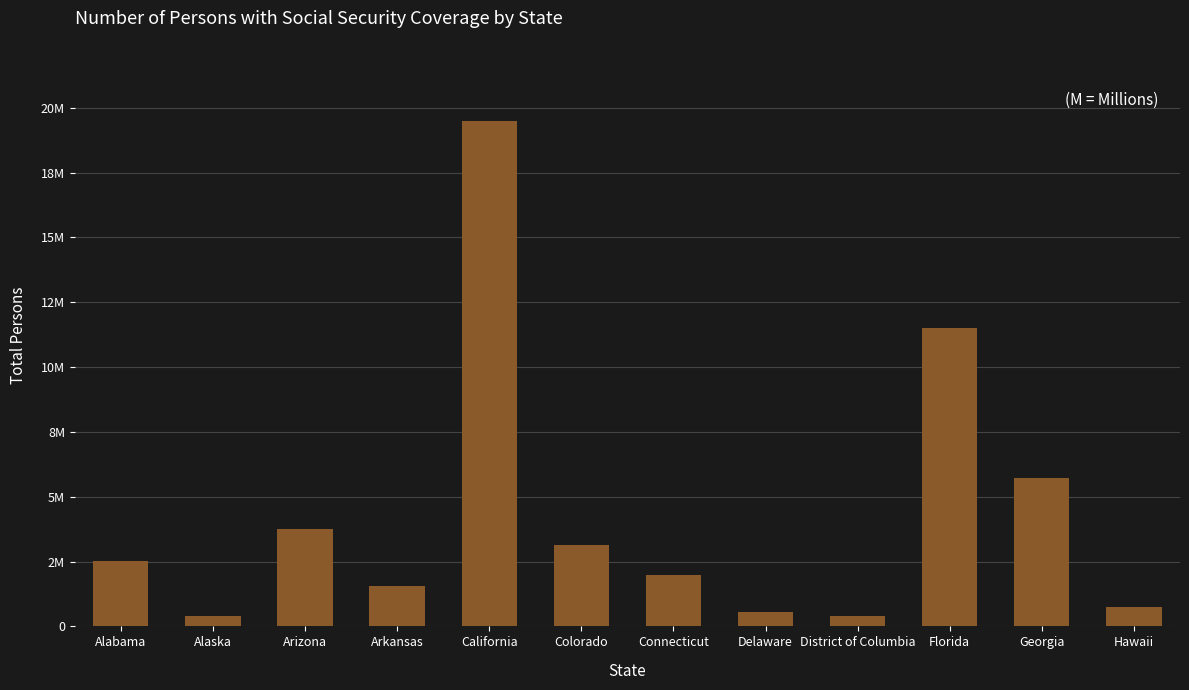

What is the change in value from Delaware to Georgia?

+5168074